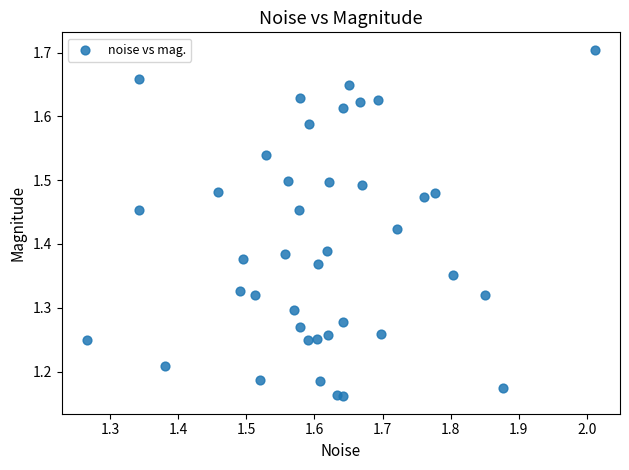

What is the range of Y values (max minus min)?

0.5